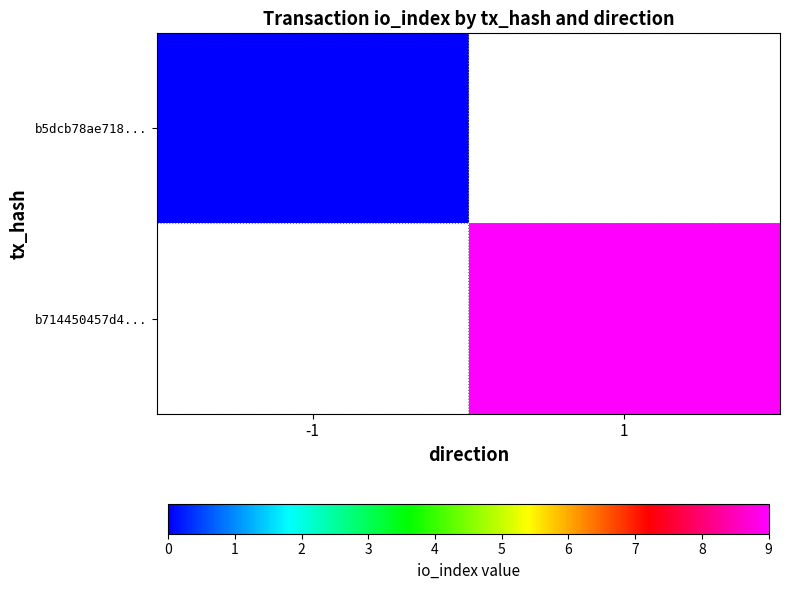

Which has a higher value, -1 or 1?

1